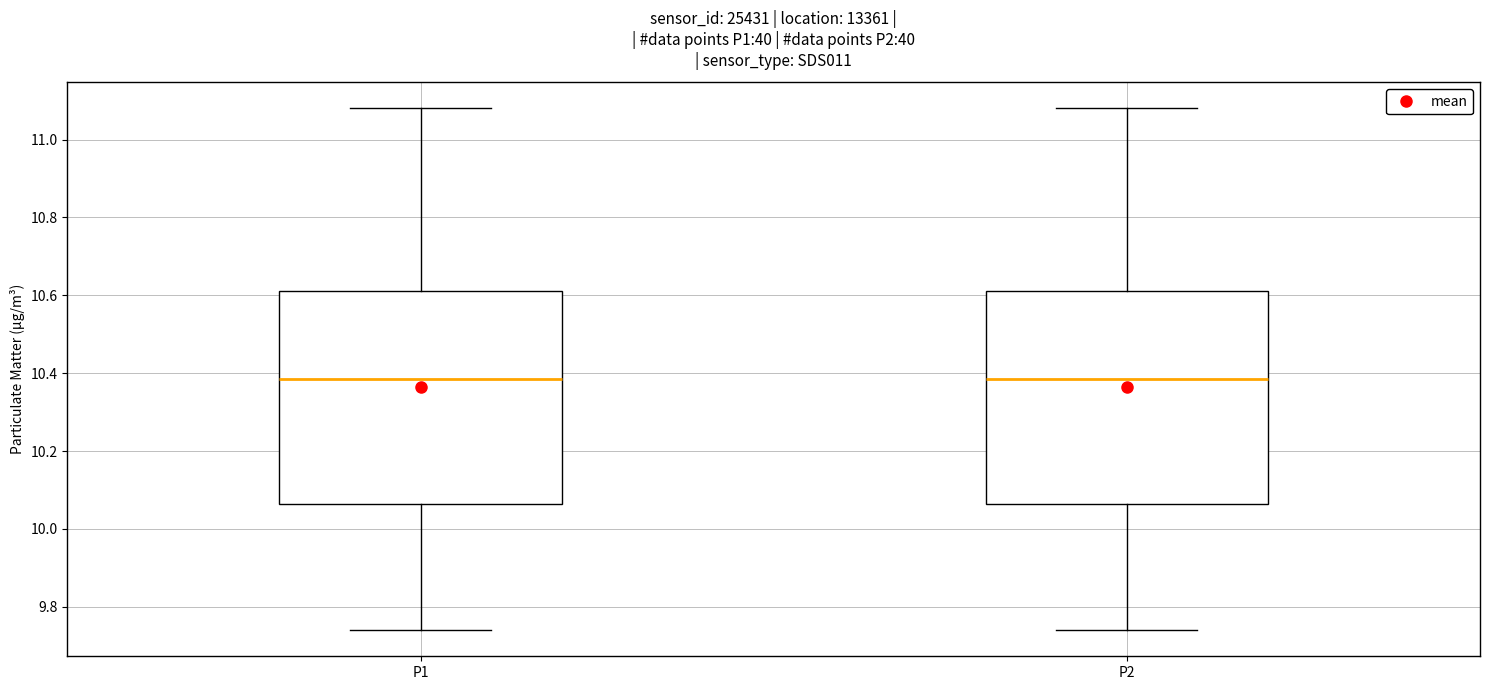

Reading left to right, transcribe this box plot: for each box, give where its median line is, the range the box spans, and where its two whiskers end, as read against the y-axis. The values are not printed on the chart, so give them approximately, as read against the axis.

P1: median 10.38, box 10.06 to 10.62, whiskers 9.74 to 11.08
P2: median 10.38, box 10.06 to 10.62, whiskers 9.74 to 11.08